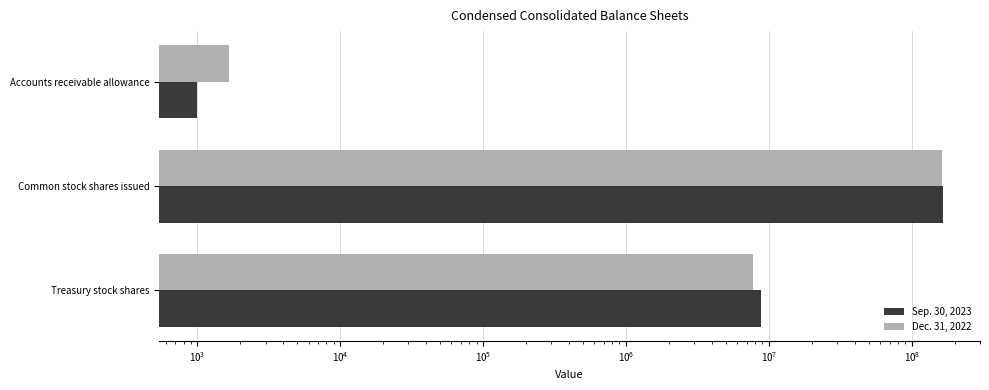

Which series has the largest total across all categories?

Sep. 30, 2023